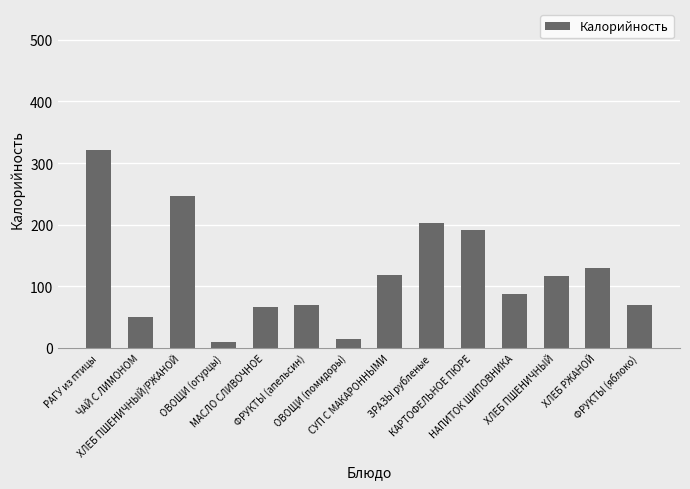

The value at ЧАЙ С ЛИМОНОМ is 85. True or false?

False